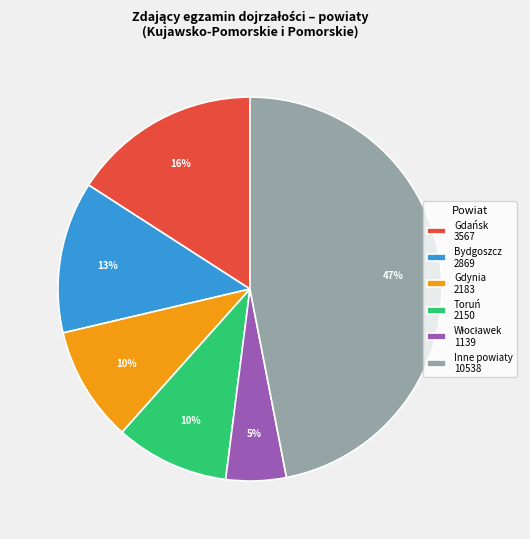

How many slices are in this pie chart?

6